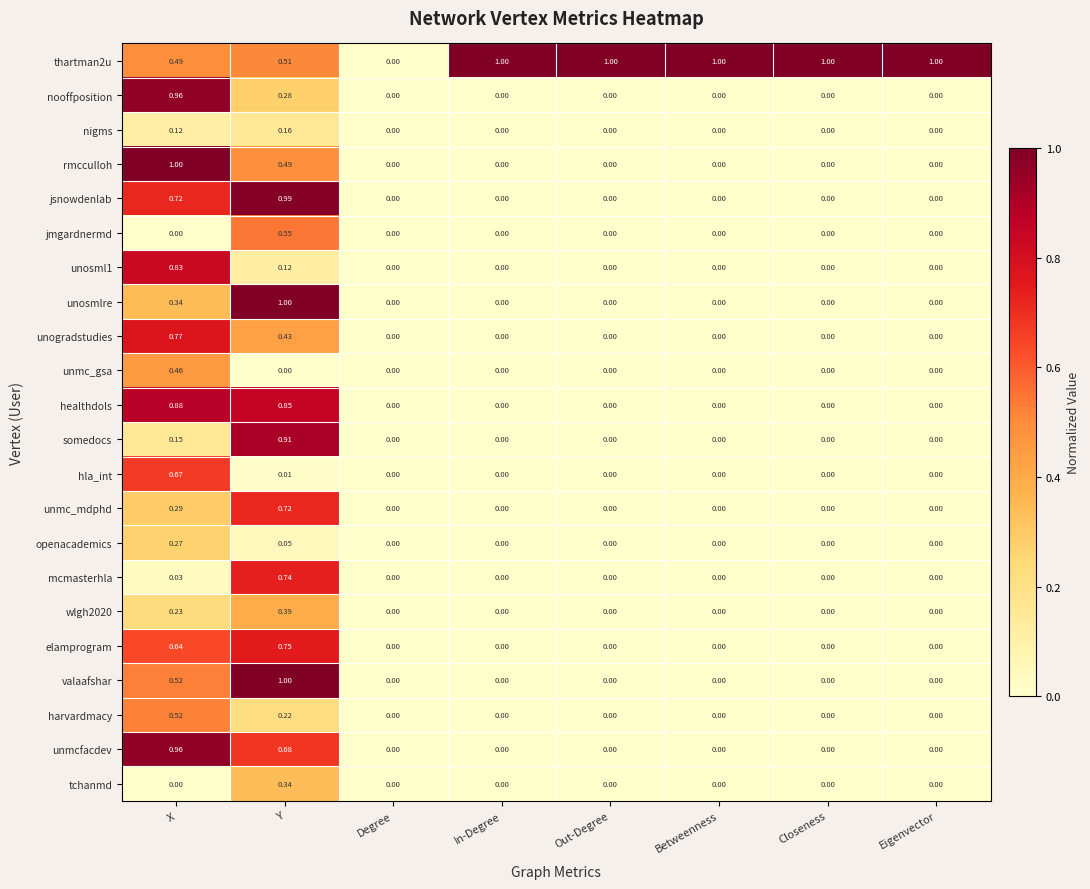

Which category has the highest value in the harvardmacy series?

X